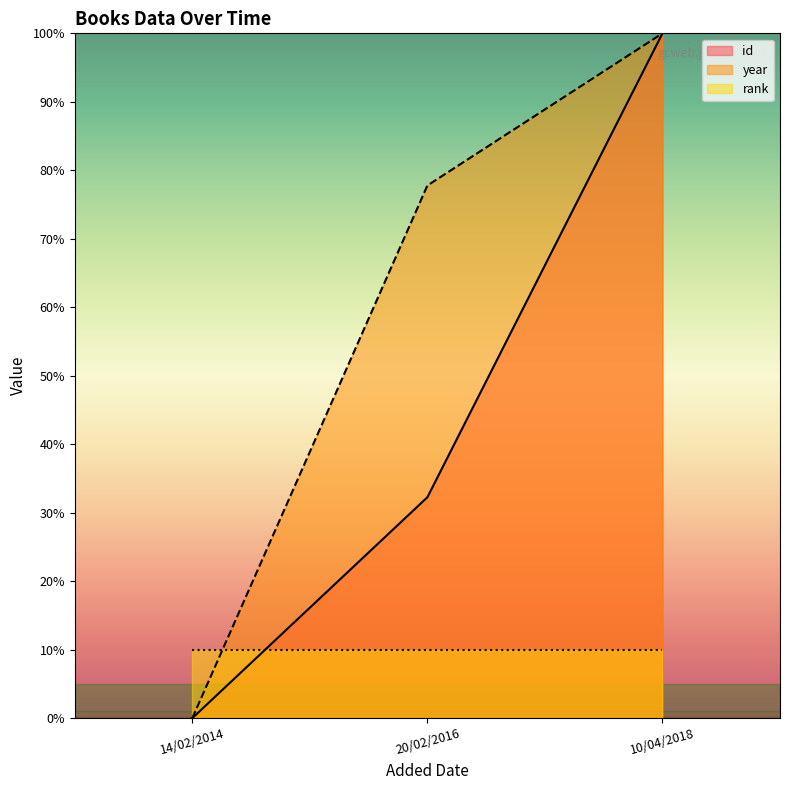

Which category has the highest value in the id series?

10/04/2018